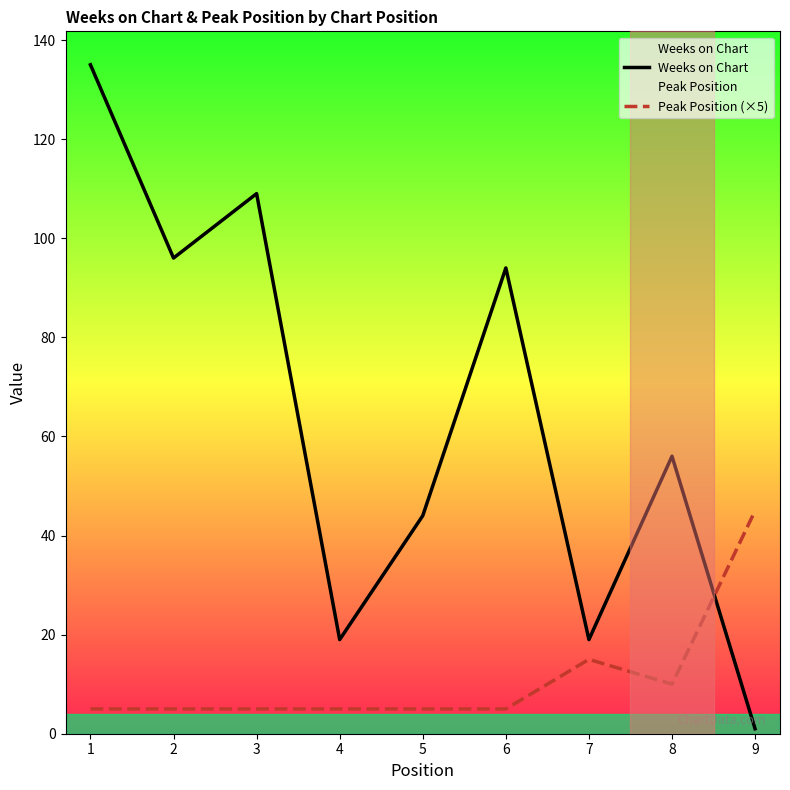

The Peak Position (×5) series shows 5 at 3. True or false?

True